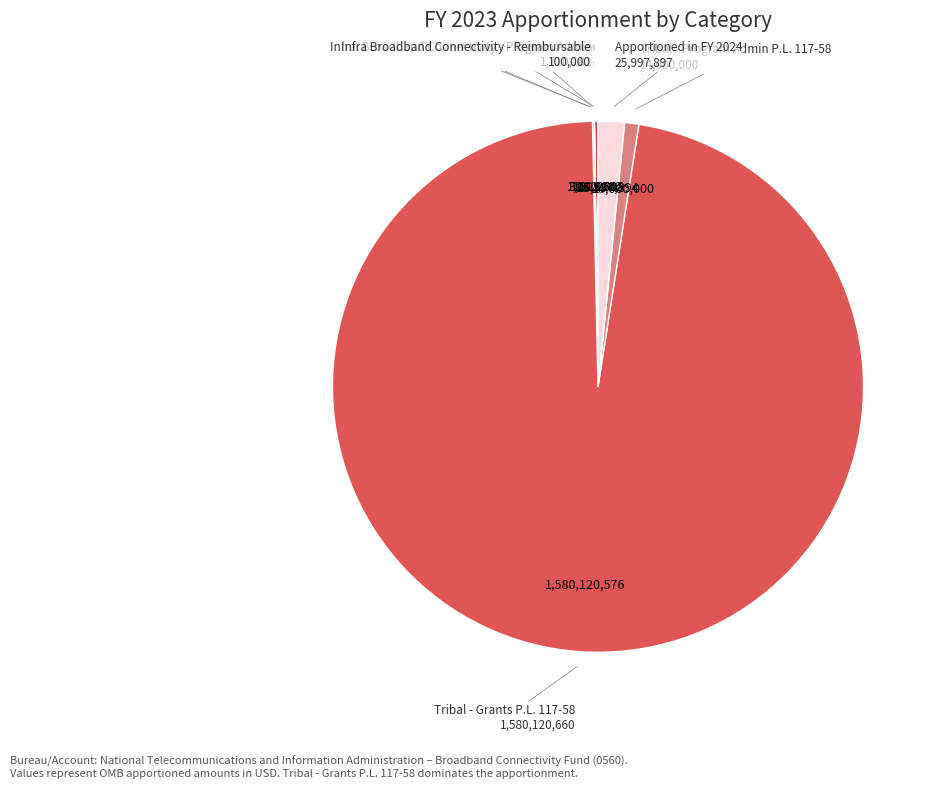

Which slice is the largest?

Tribal - Grants P.L. 117-58